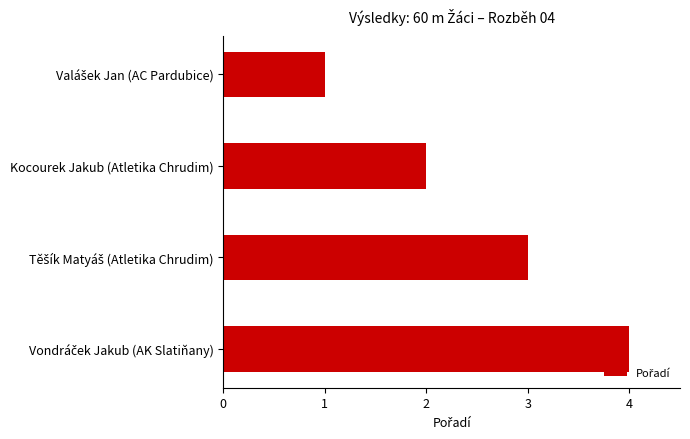

Count the number of data series in this chart.

1